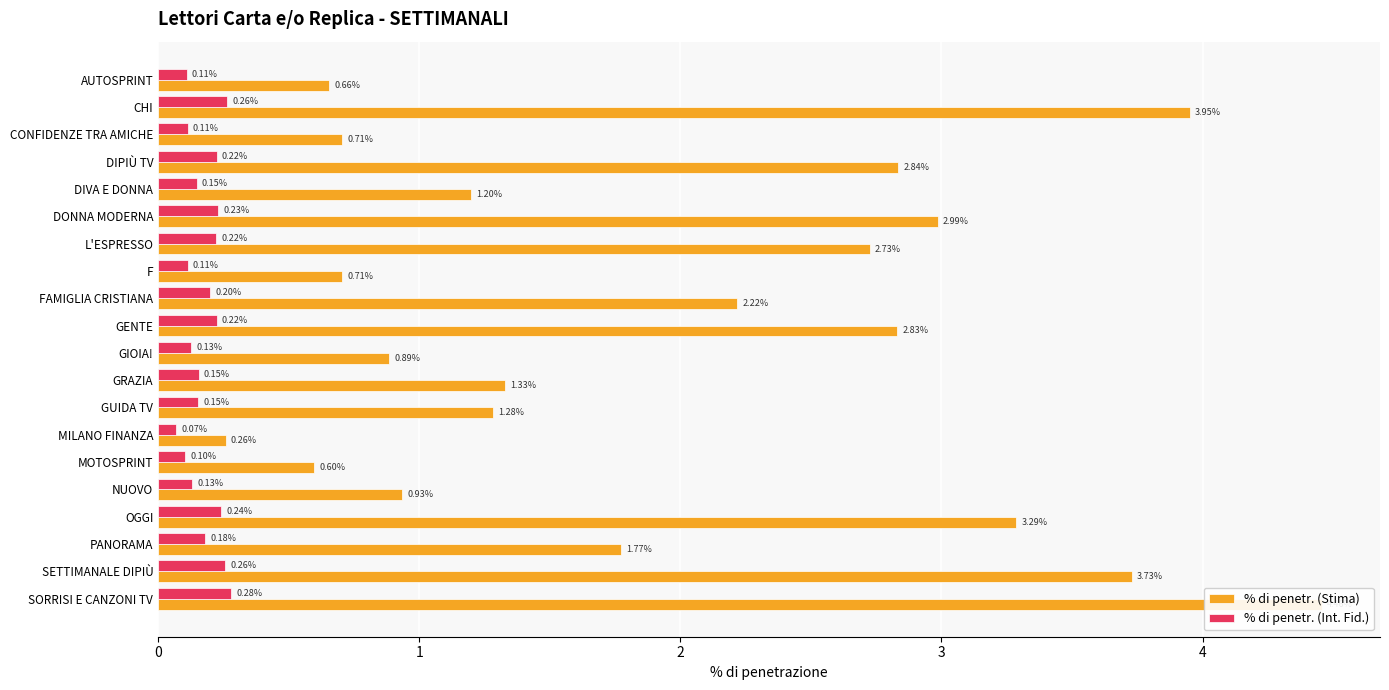

The value of % di penetr. (Int. Fid.) at SORRISI E CANZONI TV is 0.1. True or false?

False